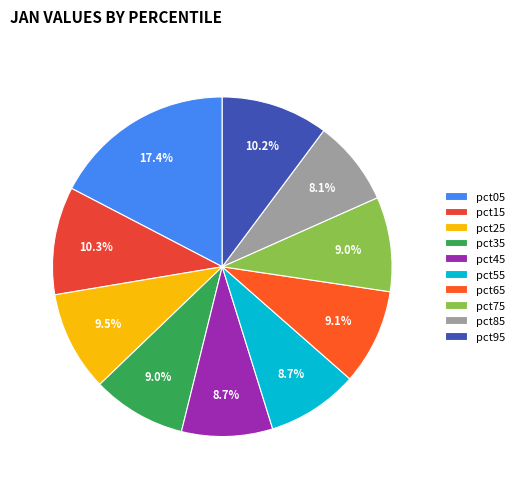

What percentage do pct15 and pct05 together represent?

27.6%